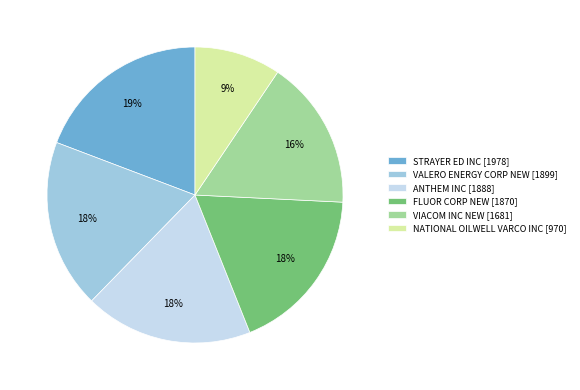

To the nearest percent, what percentage of the pie is VIACOM INC NEW?

16%